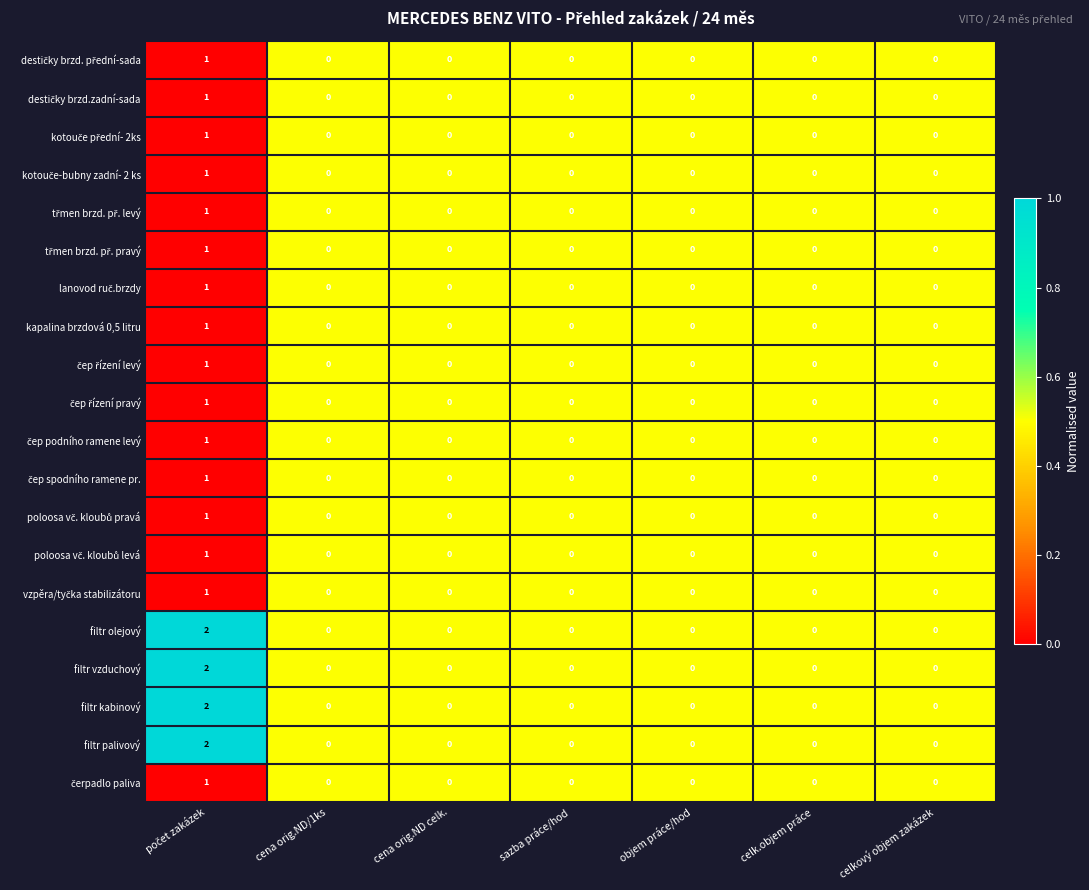

Is it true that kapalina brzdová 0,5 litru equals 0 at celkový objem zakázek?

True